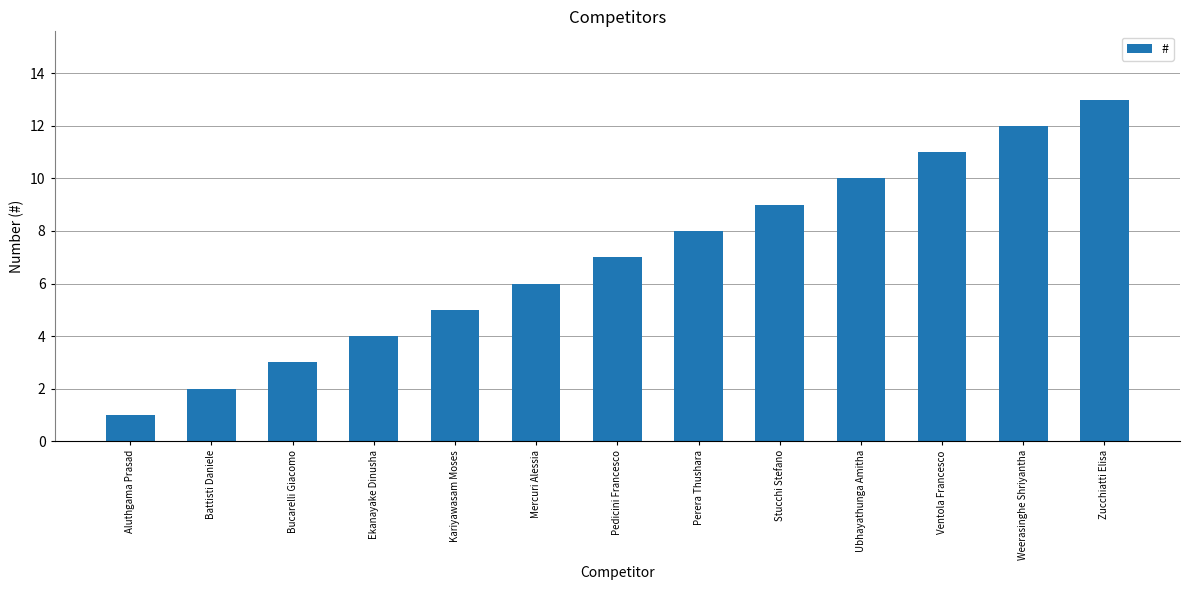

List the labels in order of value, largest first.

Zucchiatti Elisa, Weerasinghe Shriyantha, Ventola Francesco, Ubhayathunga Amitha, Stucchi Stefano, Perera Thushara, Pedicini Francesco, Mercuri Alessia, Kariyawasam Moses, Ekanayake Dinusha, Bucarelli Giacomo, Battisti Daniele, Aluthgama Prasad